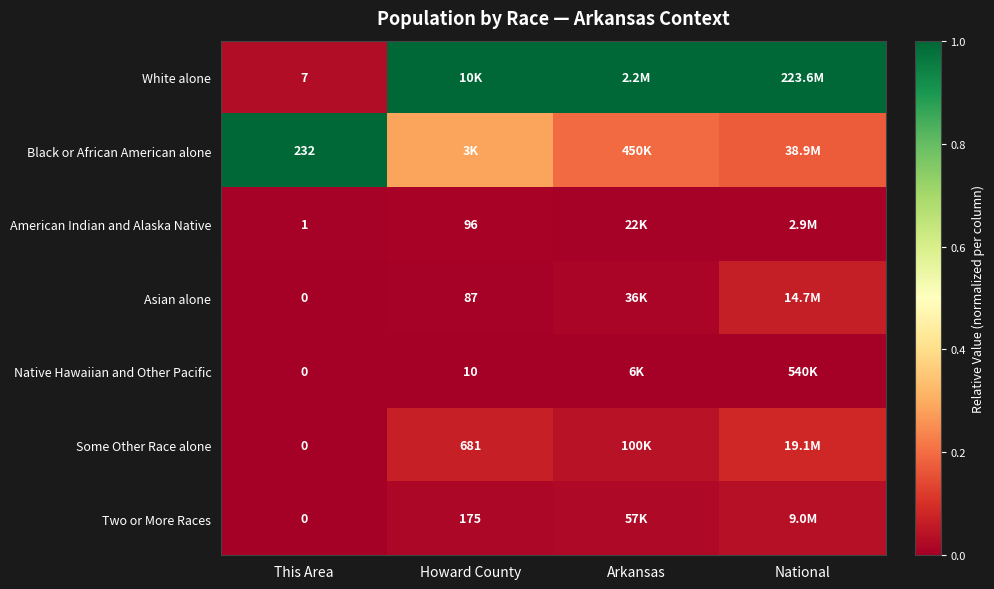

Count the number of categories in the chart.

4